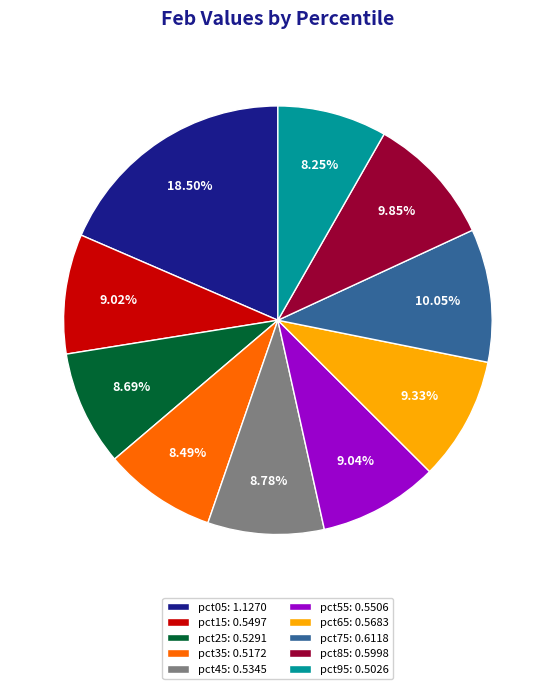

Which category has the biggest portion of the pie?

pct05